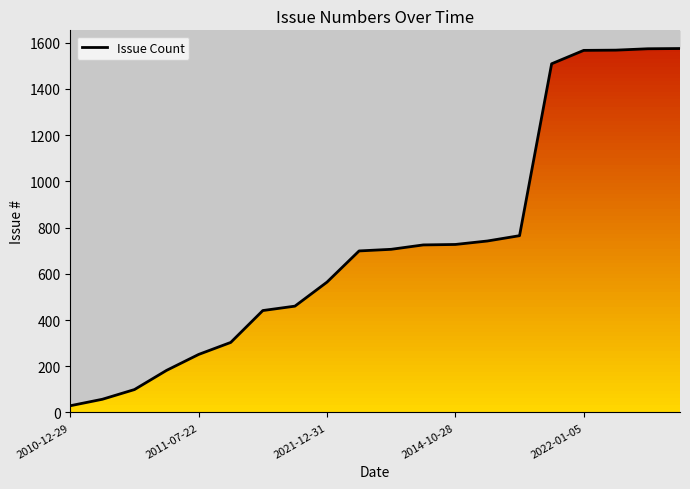

The value at 15 is 1509. True or false?

True